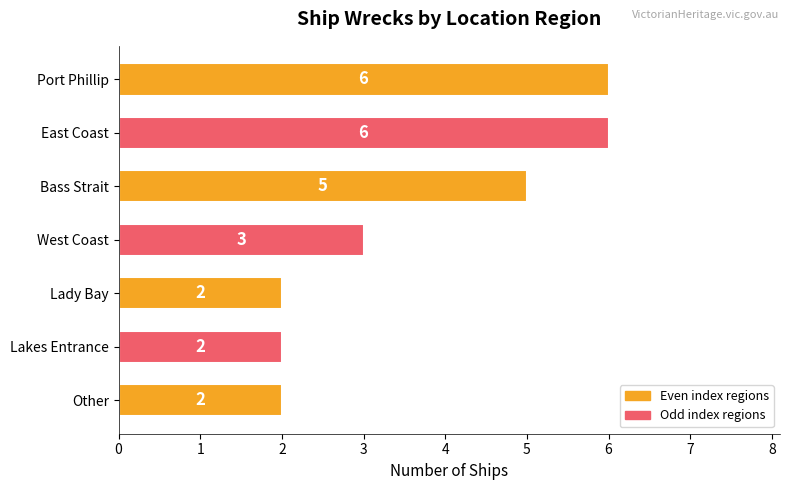

What value does the data have at Port Phillip?

6